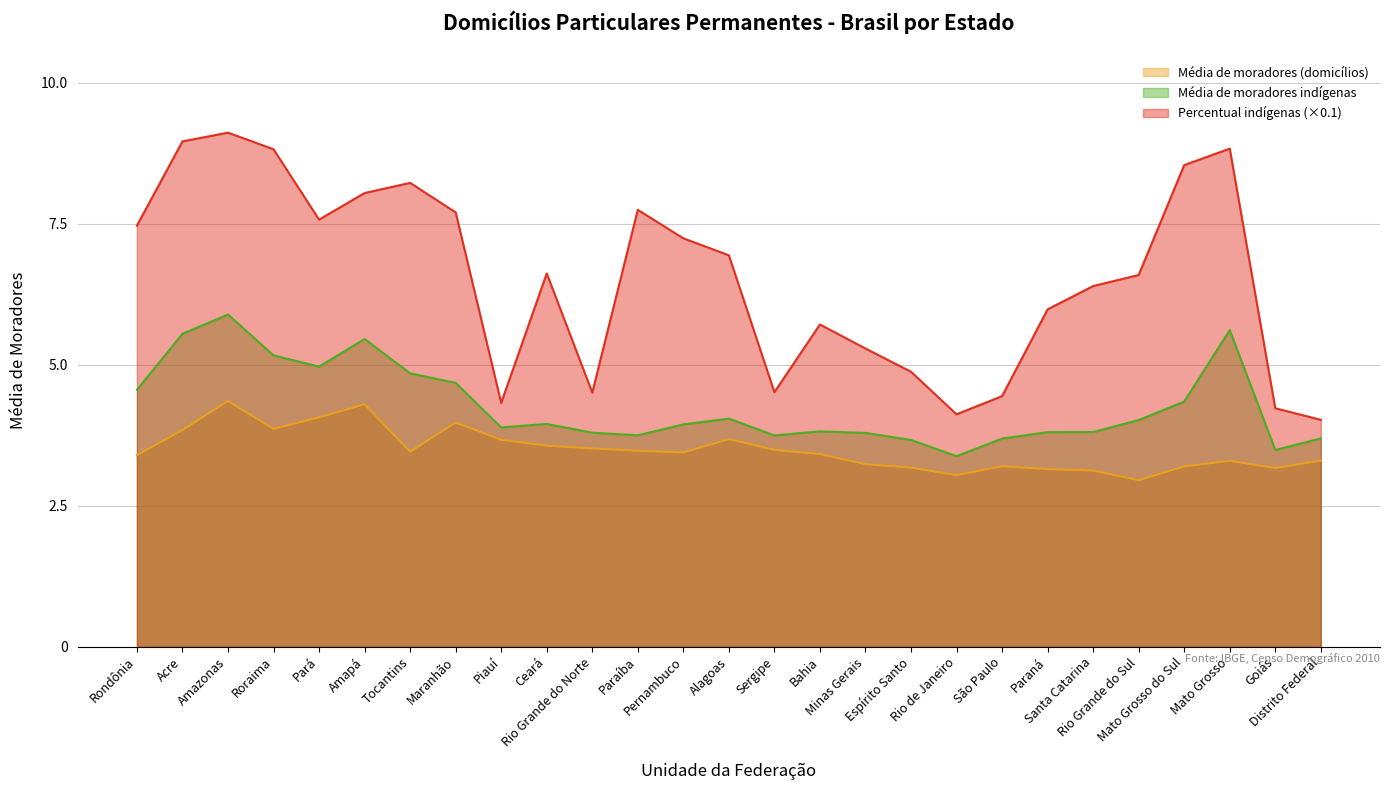

What is the maximum value for Percentual de moradores indígenas (%)?

9.1